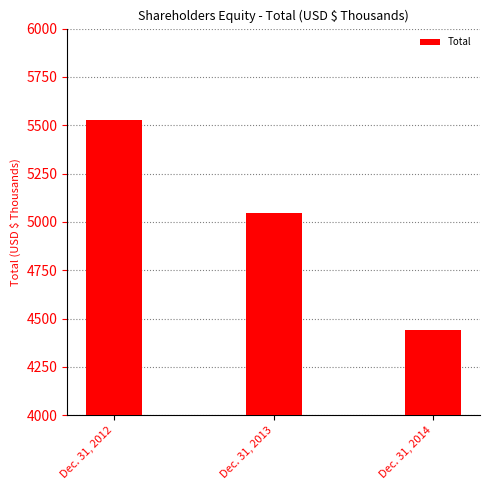

Reading left to right, transcribe all the data shown in this chart.

5527	5047	4441